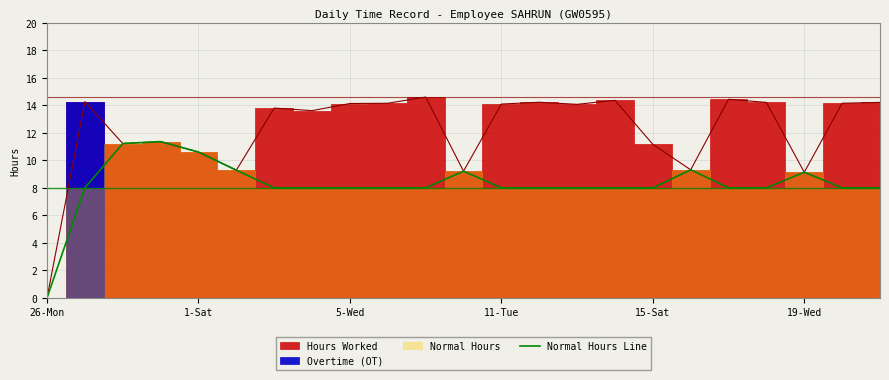

Reading left to right, extract all data points from this chart.

0.0	8.0	11.2	11.4	10.6	9.3	8.0	8.0	8.0	8.0	8.0	9.2	8.0	8.0	8.0	8.0	8.0	9.3	8.0	8.0	9.1	8.0	8.0